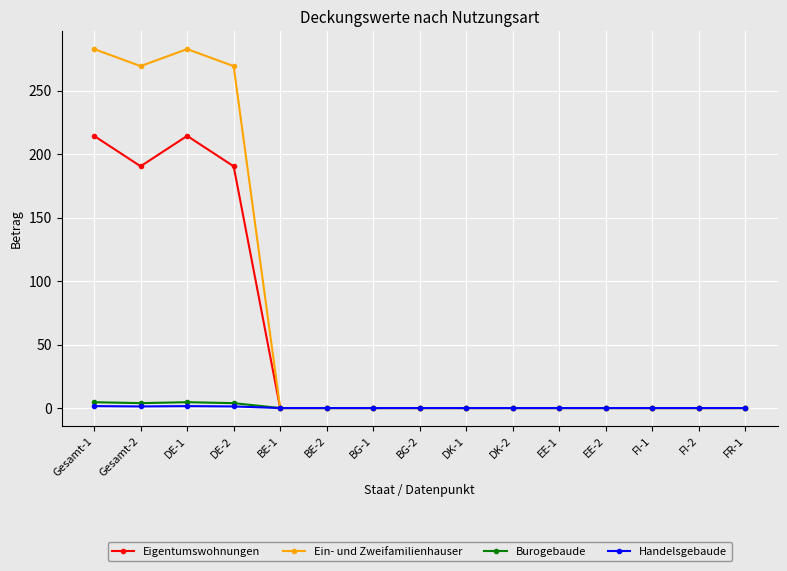

At how many categories does at least one series exceed 56?

4